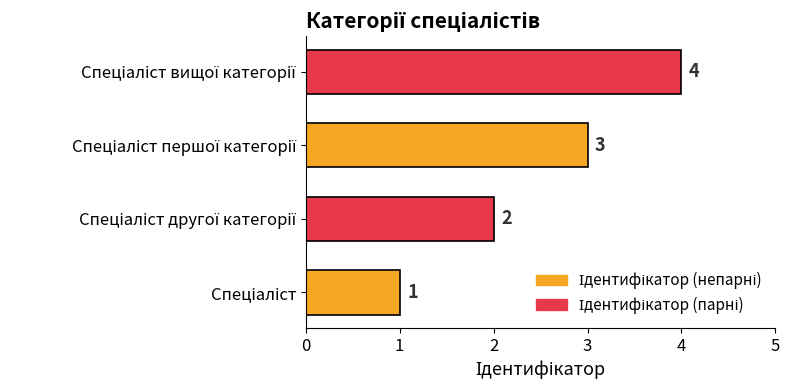

How many data points are less than 3?

2